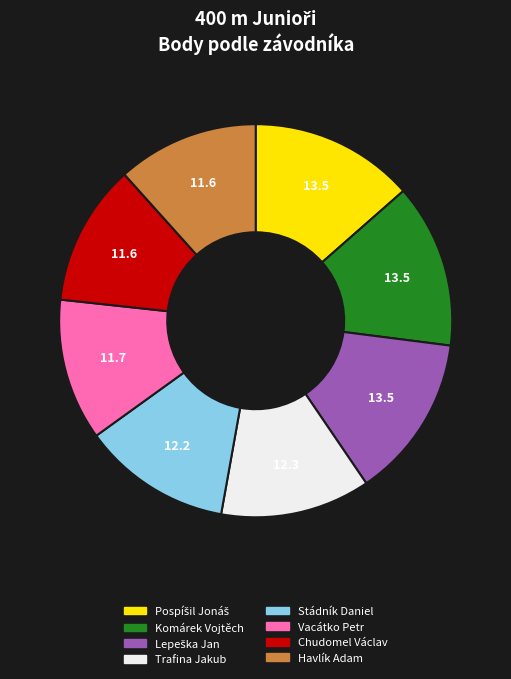

Is it true that Trafina Jakub is 1% of the pie?

False